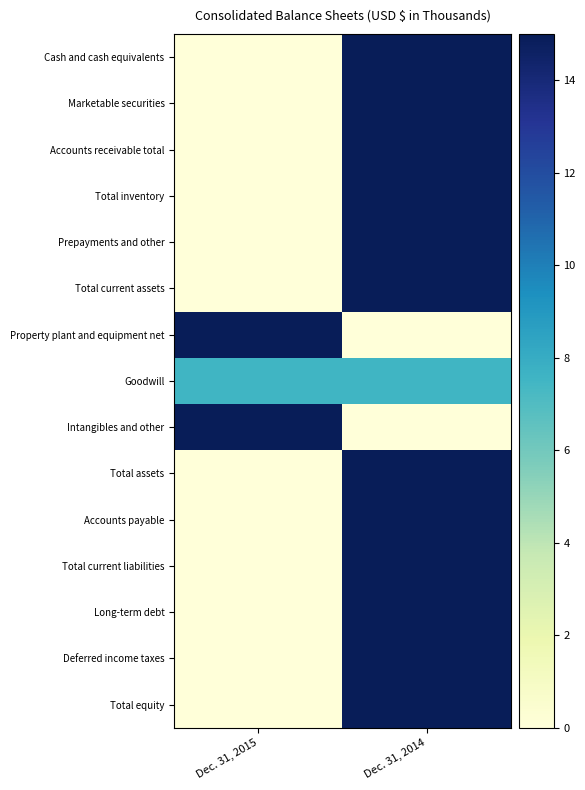

Count the number of categories in the chart.

2